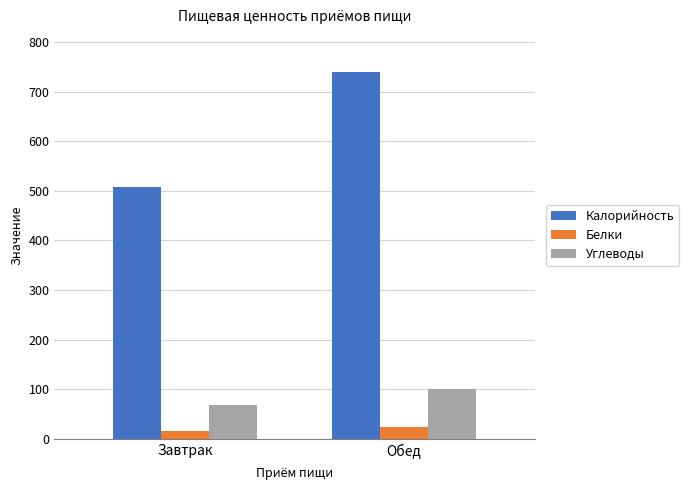

Is it true that Белки equals 15.0 at Завтрак?

True